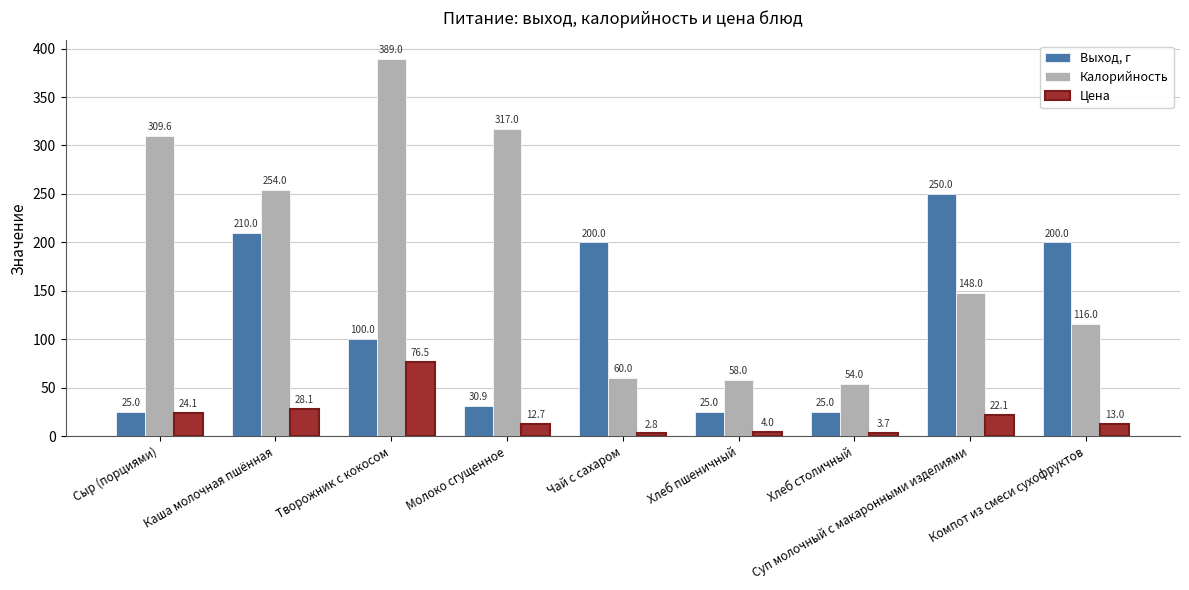

What is the approximate value of Цена at Молоко сгущенное?

12.7